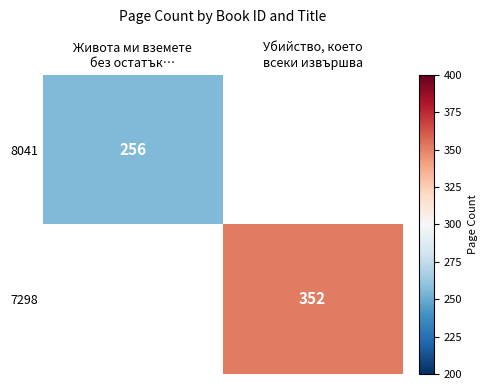

Is it true that 7298 equals 352 at Убийство, което всеки извършва?

True